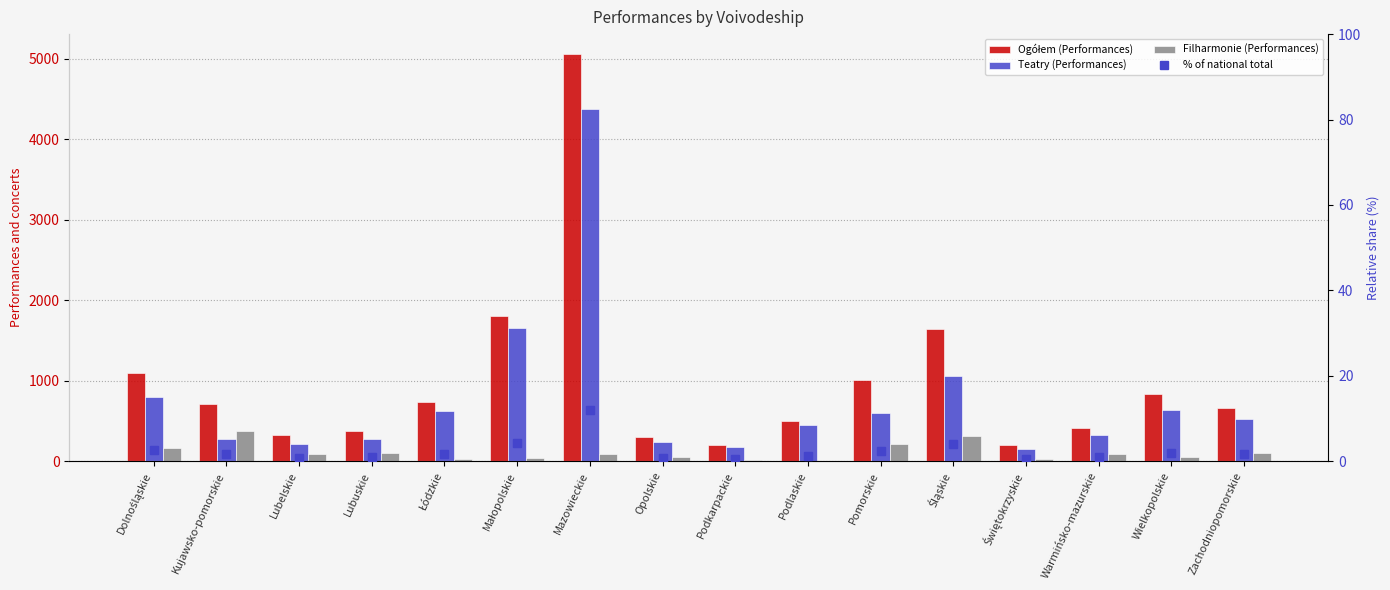

What is the sum of the Ogółem (Performances) values at Dolnośląskie and Opolskie?

1400.0